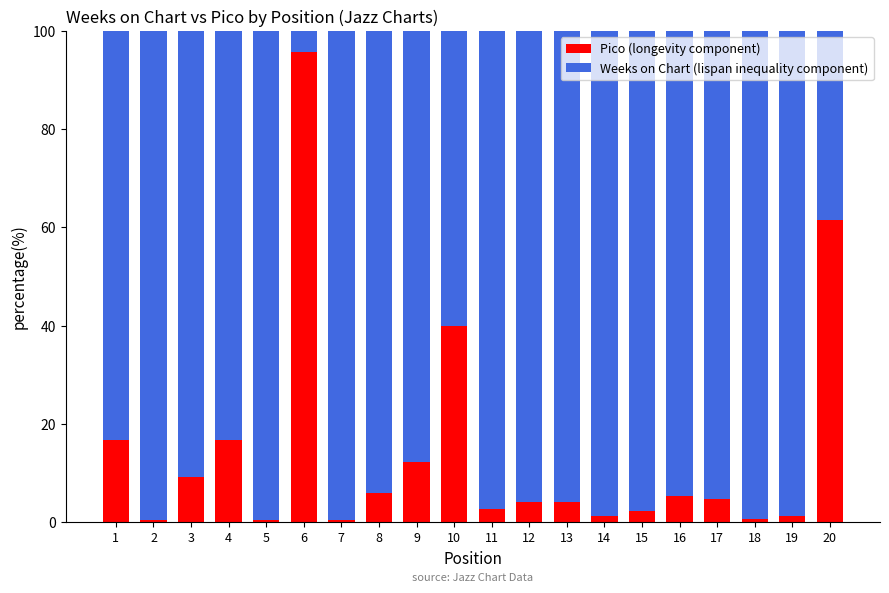

At which label is Pico (longevity component) closest to 48?

10